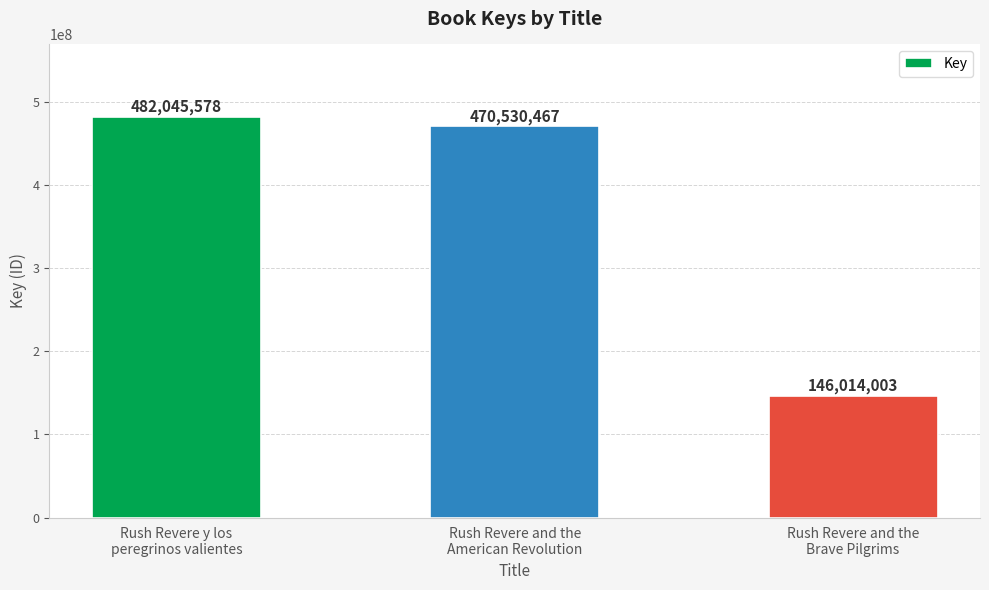

How many values are below 470530467?

1